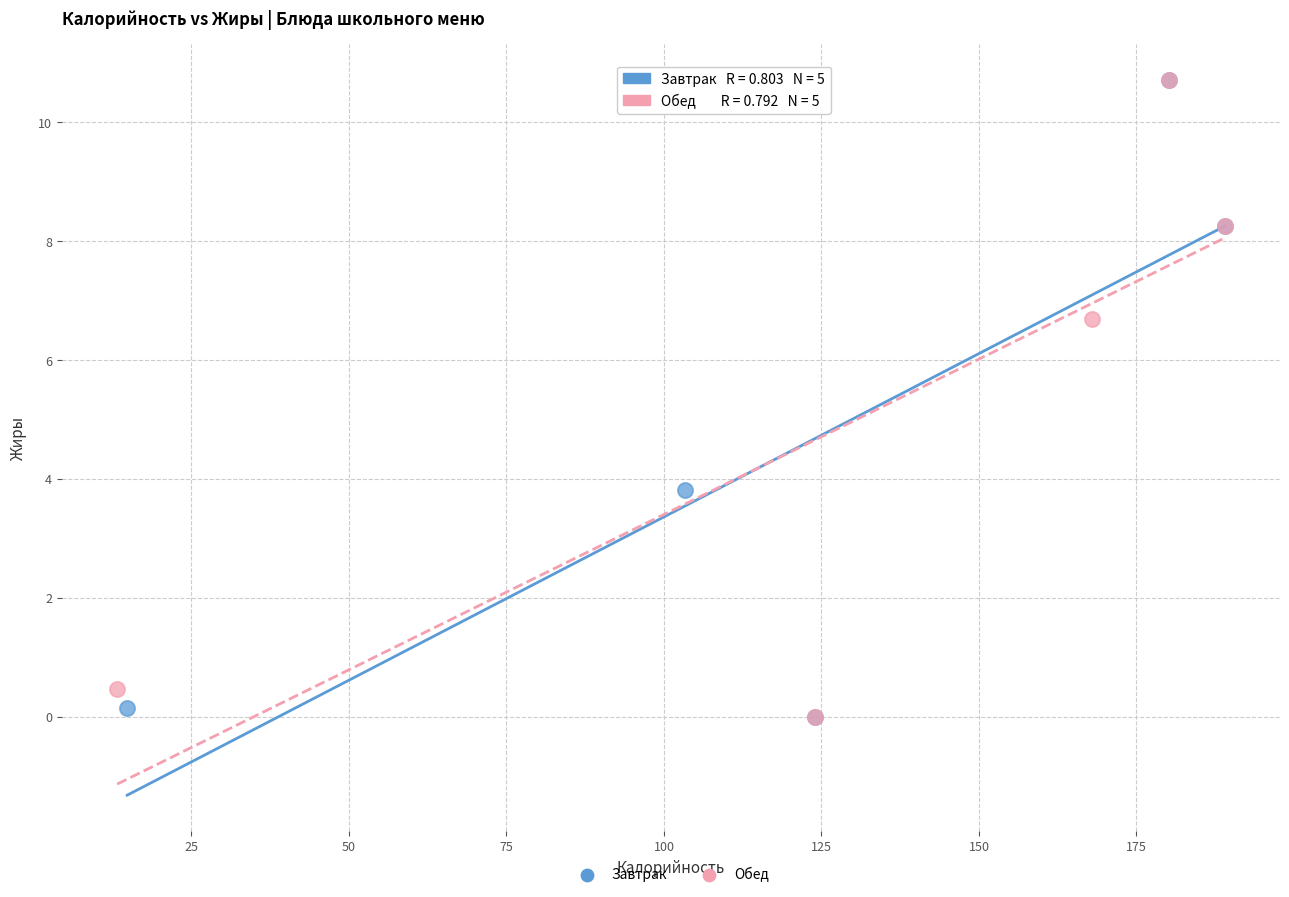

What are all the series names shown in the legend?

Завтрак, Обед